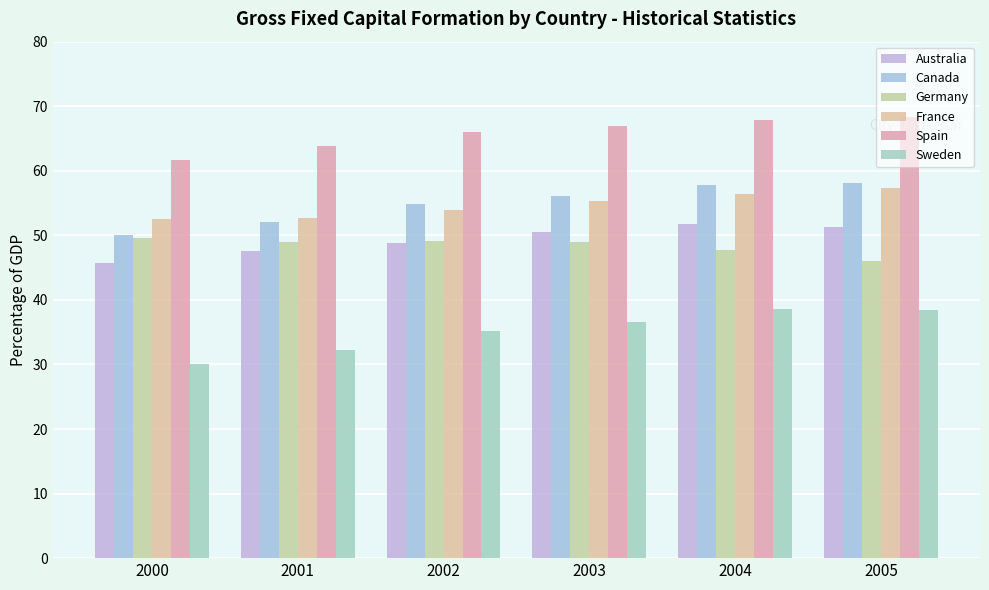

Is the value of Sweden at 2005 greater than the value of Australia at 2004?

No